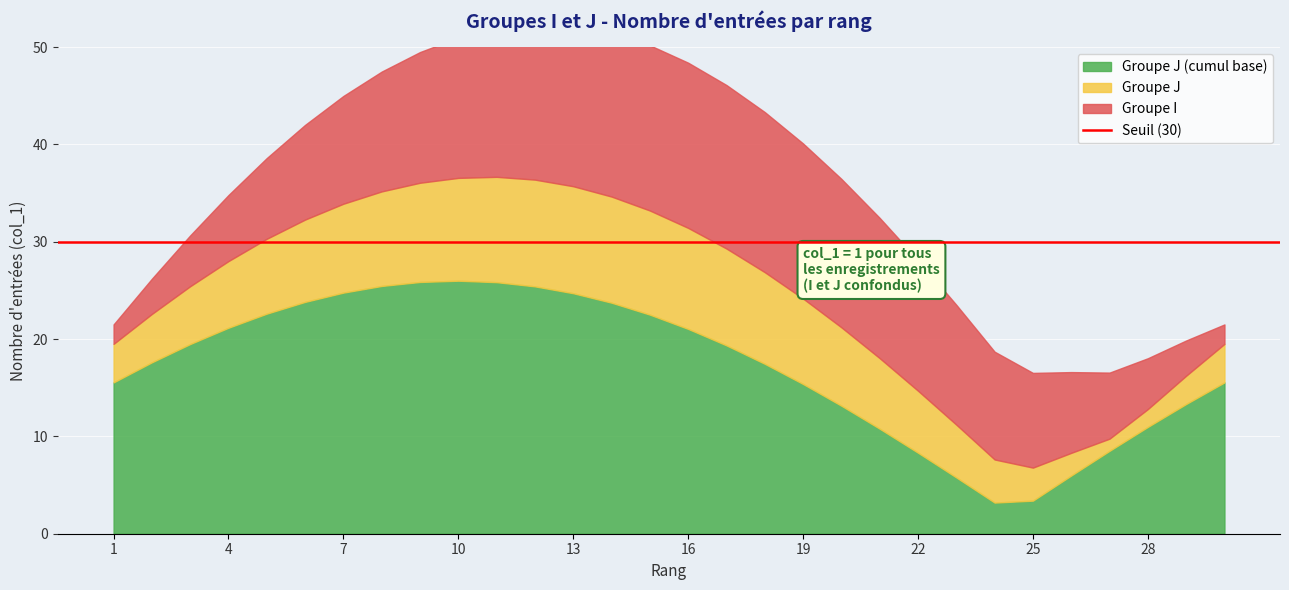

What is the approximate value of Groupe I at 23?

1